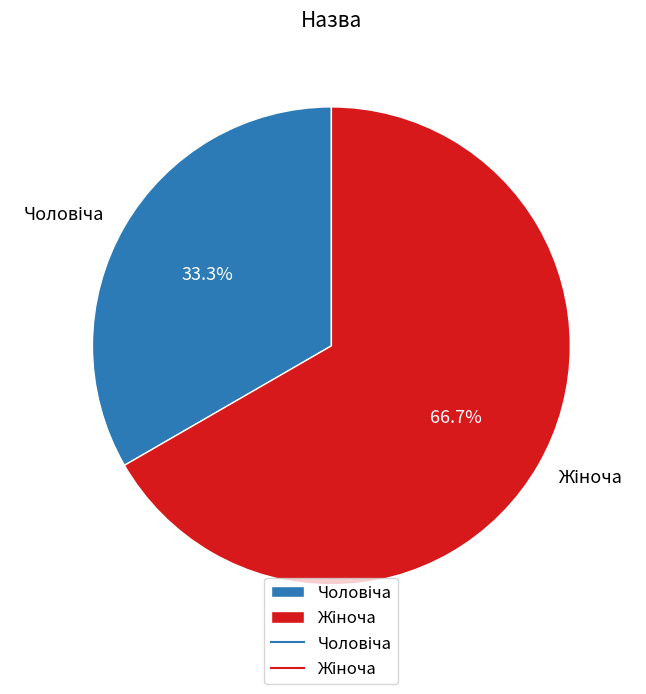

Does any single category account for the majority?

Yes